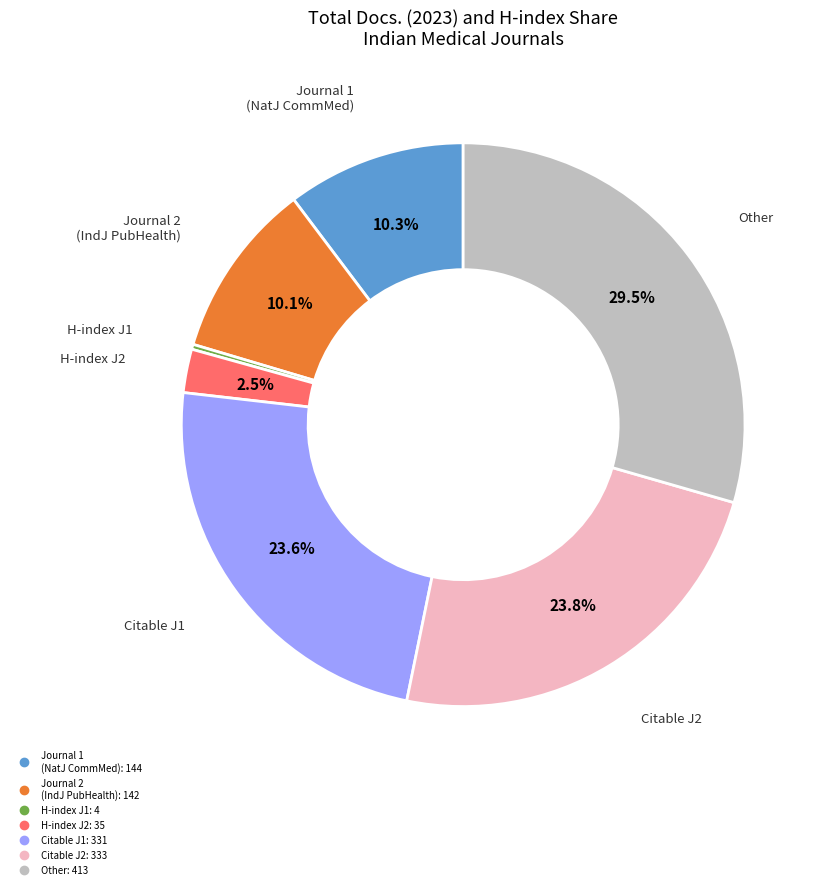

Is there any slice that represents more than half of the pie?

No